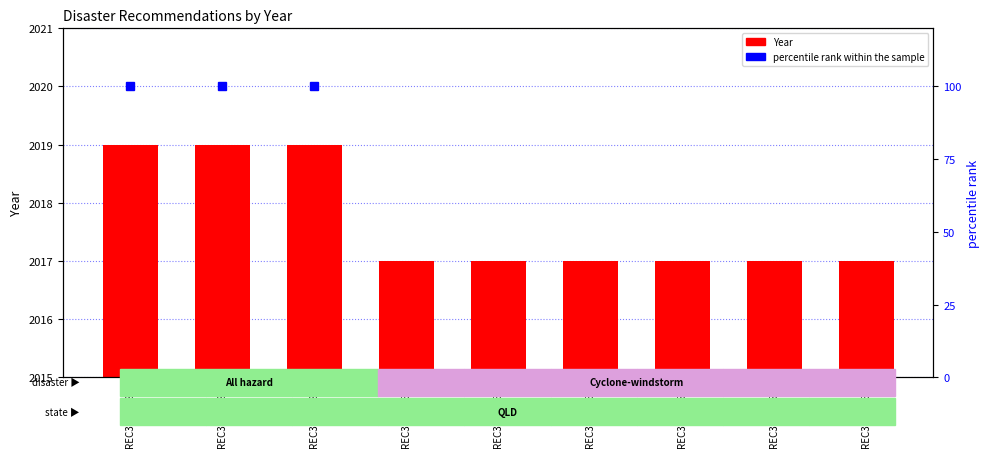

What are all the series names shown in the legend?

Year, percentile rank within the sample